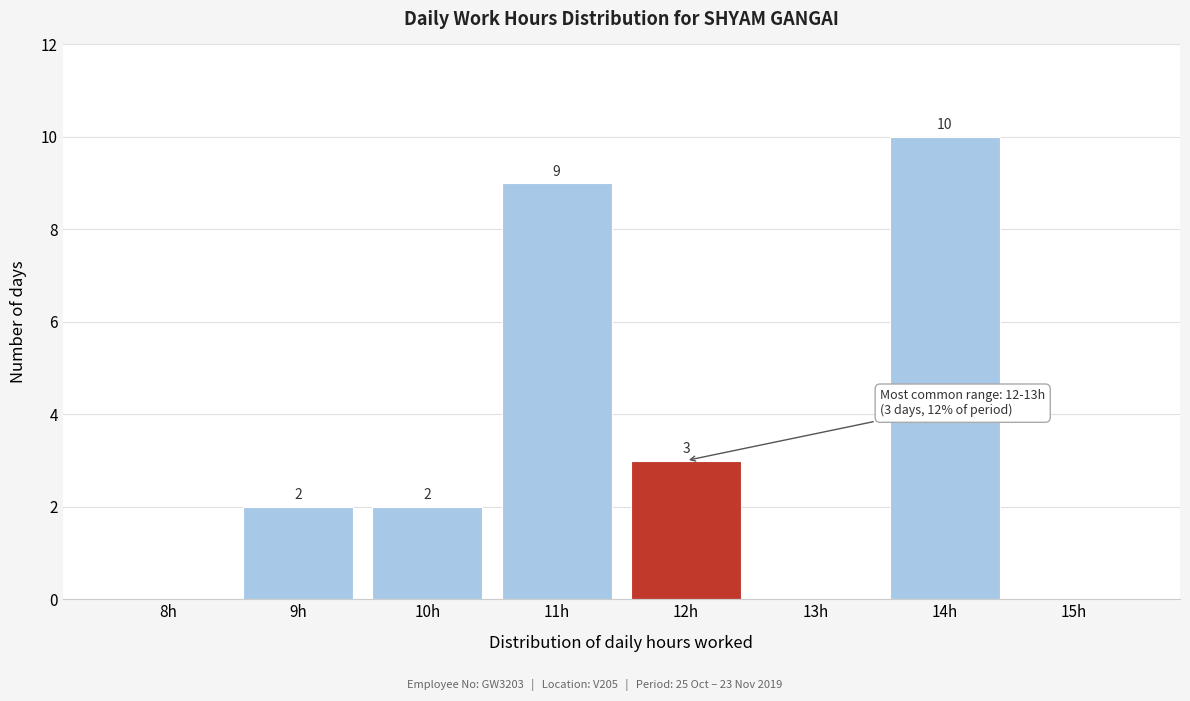

Reading left to right, transcribe all the data shown in this chart.

8h=0	9h=2	10h=2	11h=9	12h=3	13h=0	14h=10	15h=0